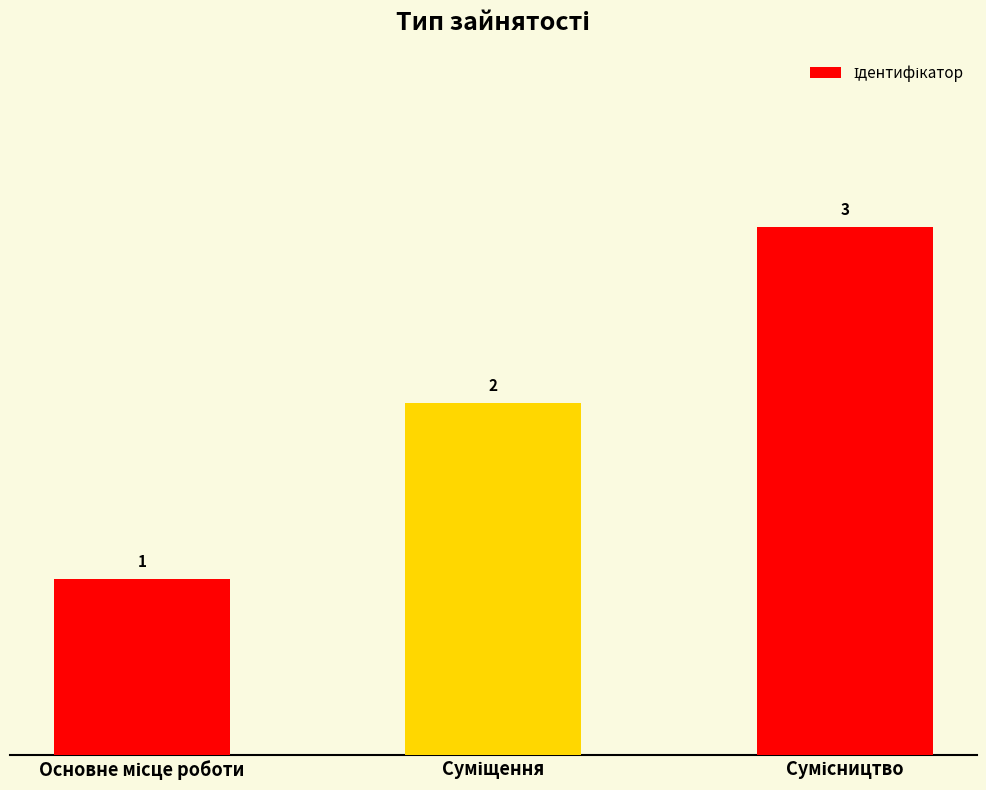

What is the value of the 1st bar from the left?

1